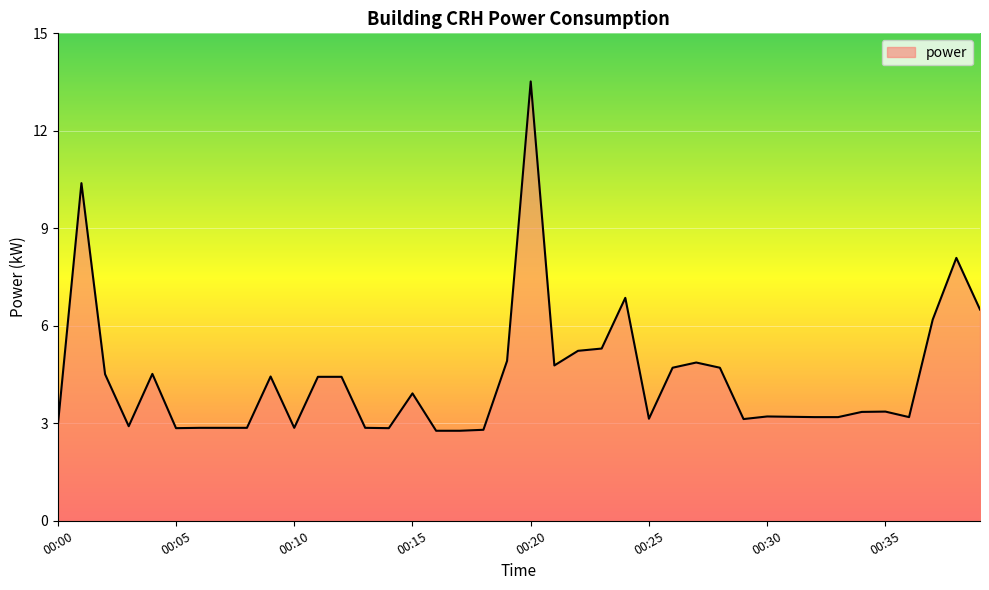

What is the maximum value shown in the chart?

13.5